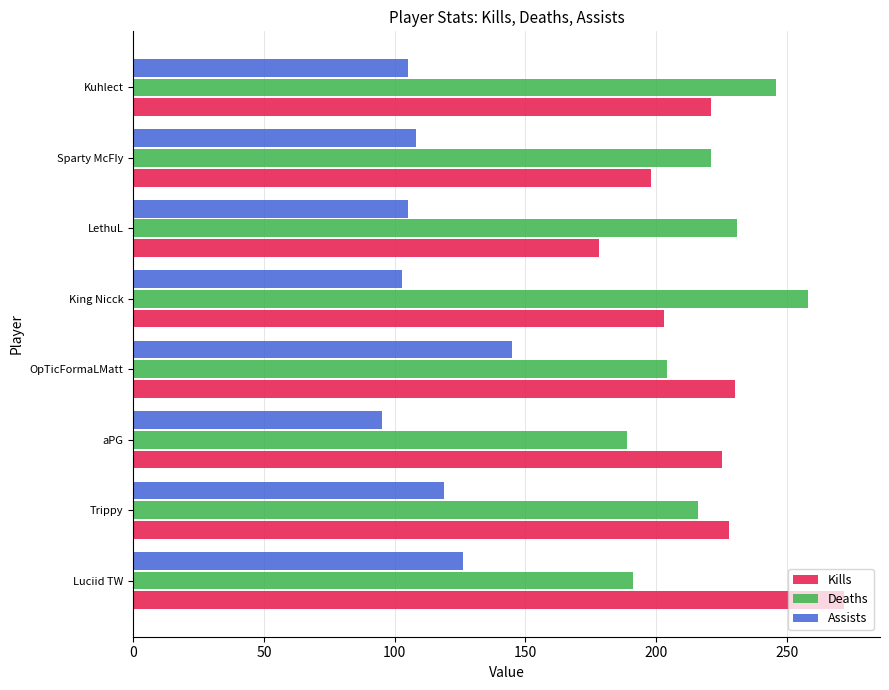

How many data points does each series have?

8